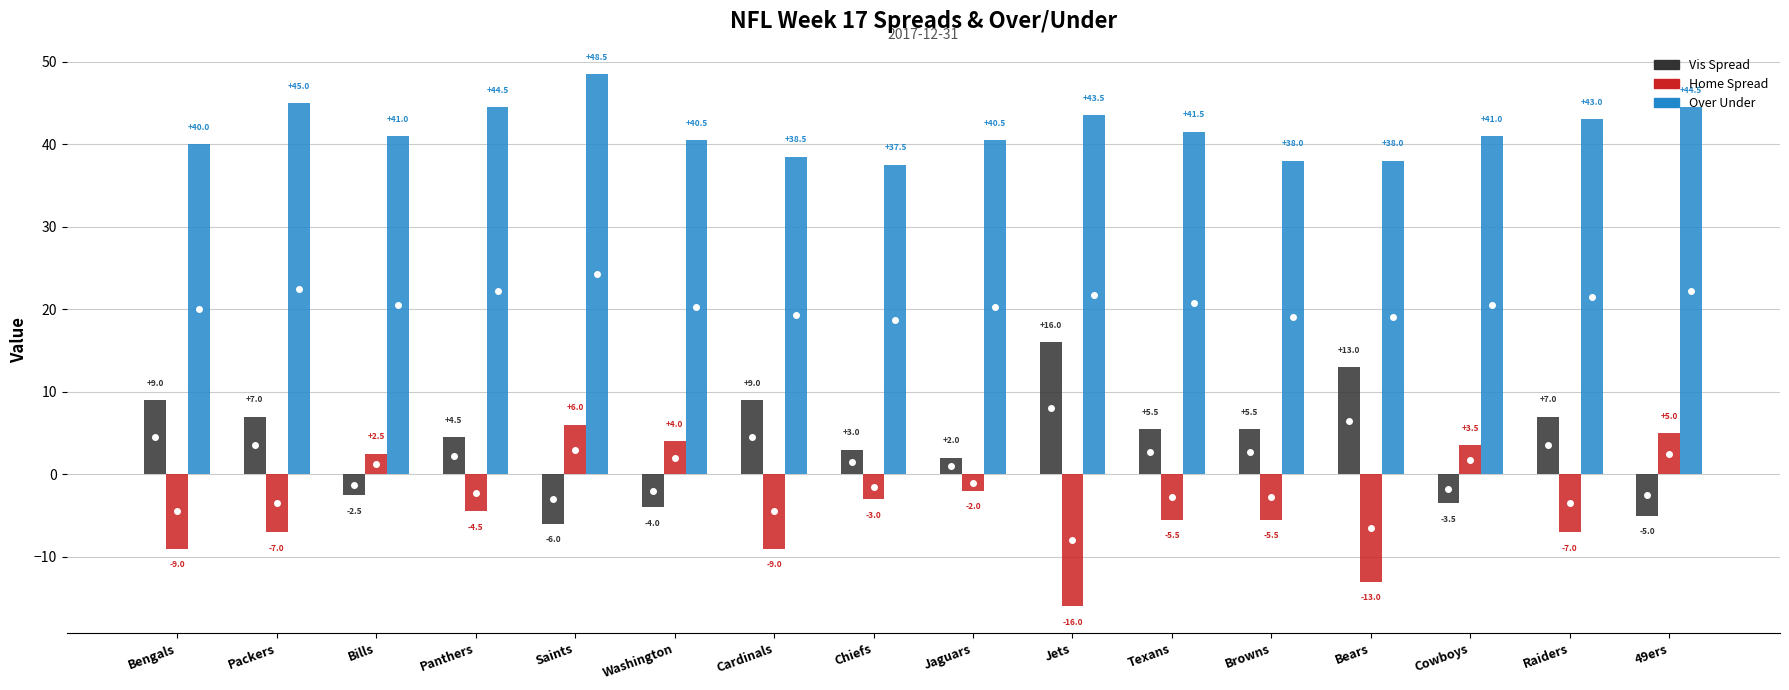

What is the sum of the Home Spread values at Bears and Packers?

-20.0